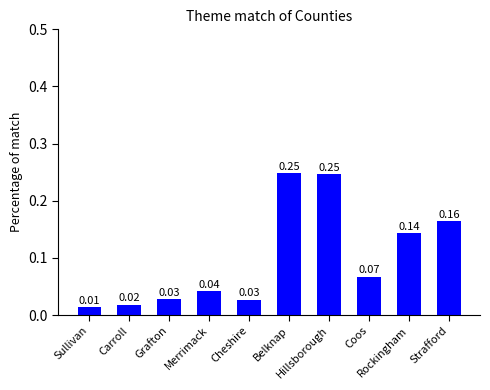

Read the value at Strafford.

0.2